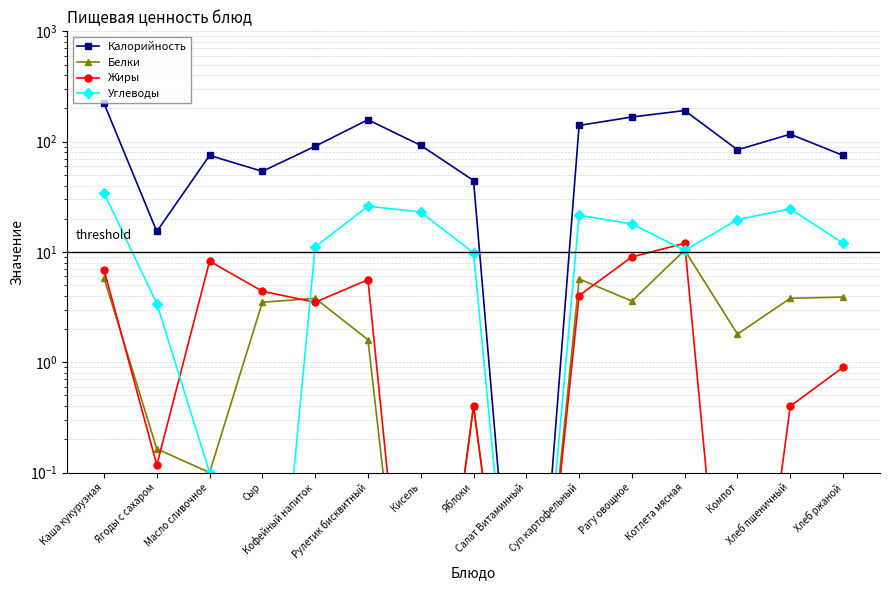

Which series has the largest range (max minus min)?

Калорийность